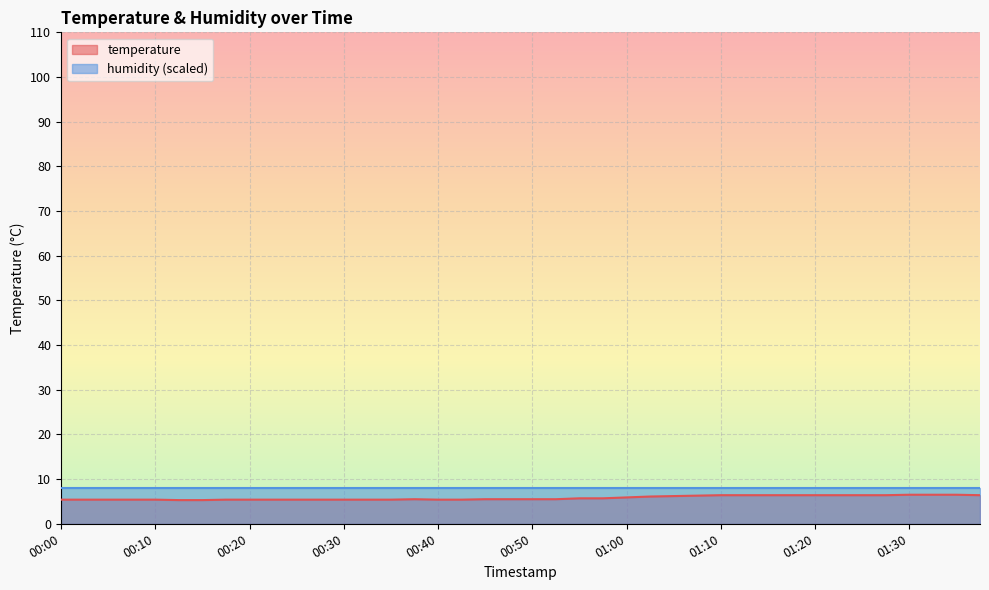

Rank the categories by value from lowest to highest.

00:13, 00:15, 00:00, 00:03, 00:05, 00:08, 00:10, 00:18, 00:20, 00:22, 00:25, 00:27, 00:30, 00:32, 00:35, 00:40, 00:42, 00:37, 00:45, 00:47, 00:50, 00:52, 00:55, 00:57, 01:00, 01:02, 01:05, 01:07, 01:10, 01:12, 01:15, 01:17, 01:20, 01:22, 01:25, 01:27, 01:37, 01:30, 01:32, 01:35